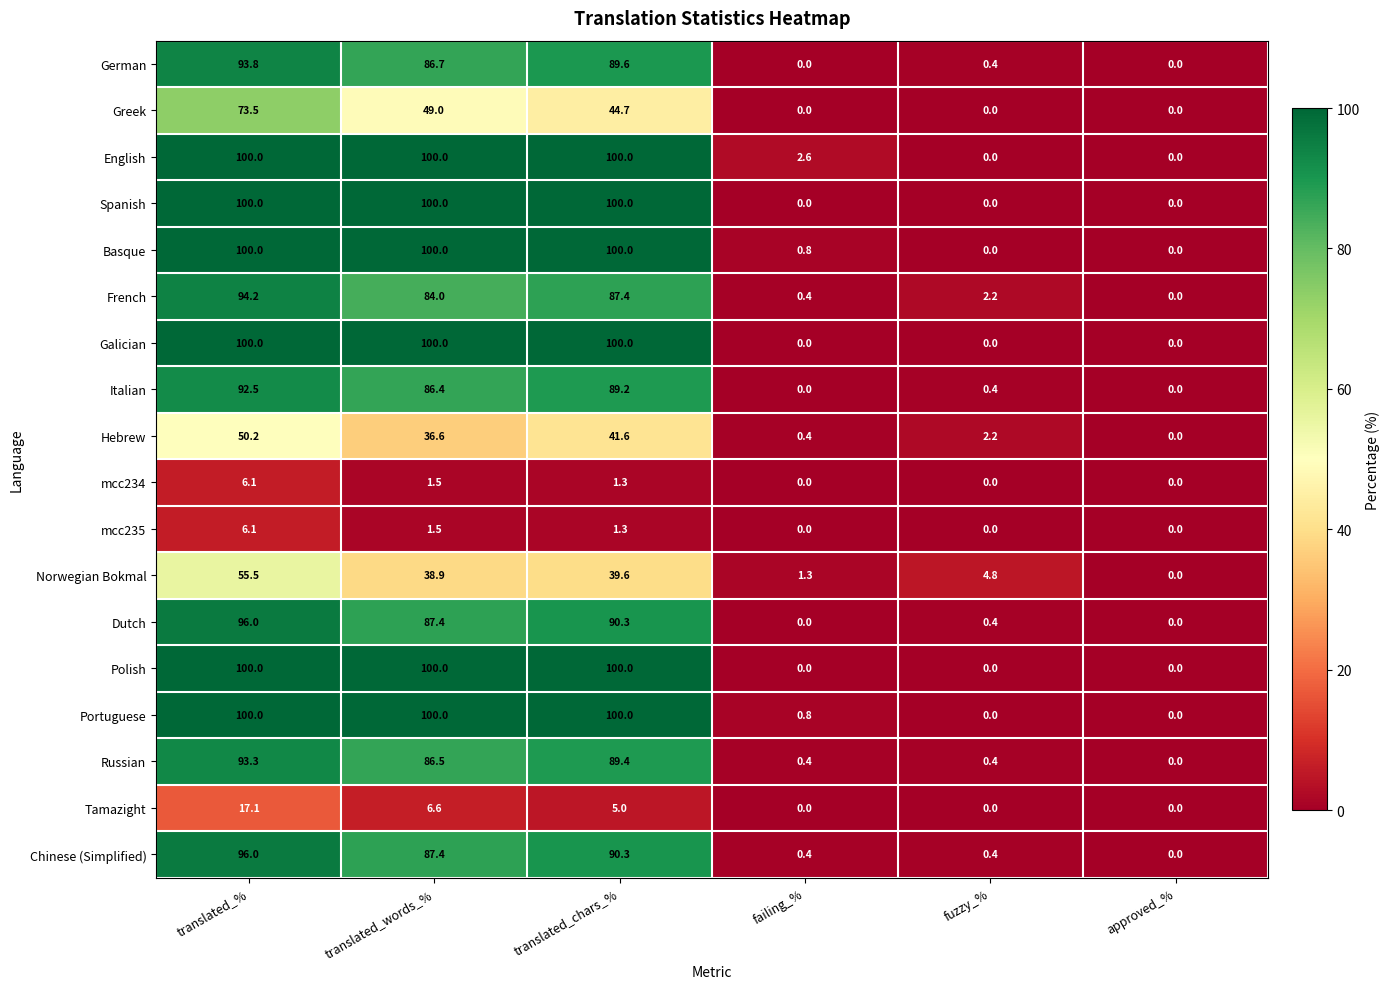

The value of Spanish at translated_chars_% is 37.9. True or false?

False